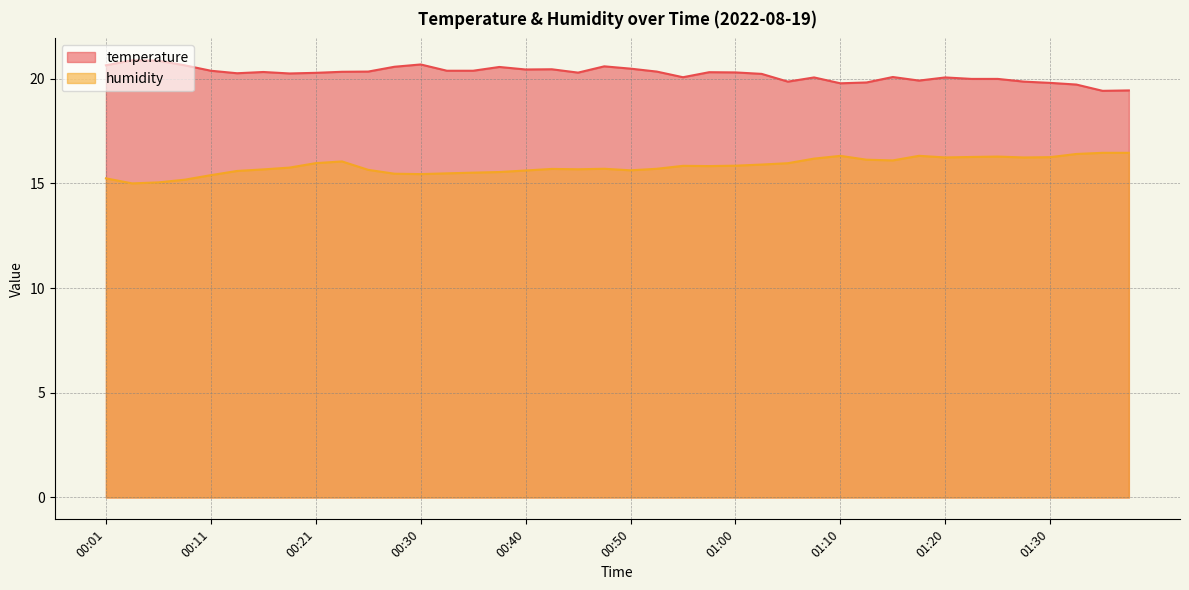

At how many categories does at least one series exceed 18?

40